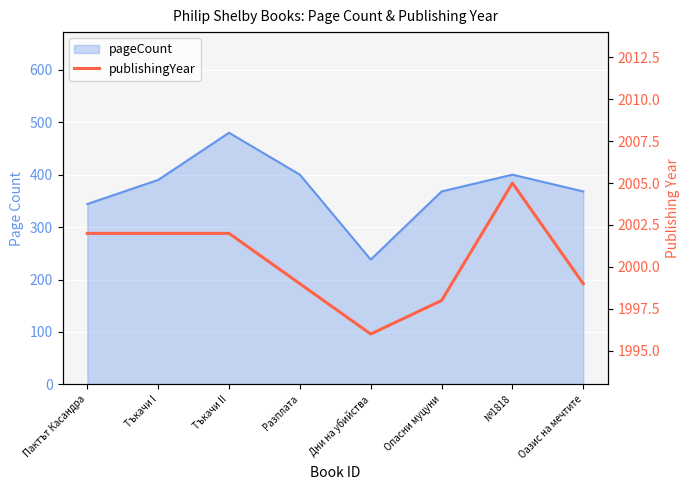

What position from the right is Разплата?

5